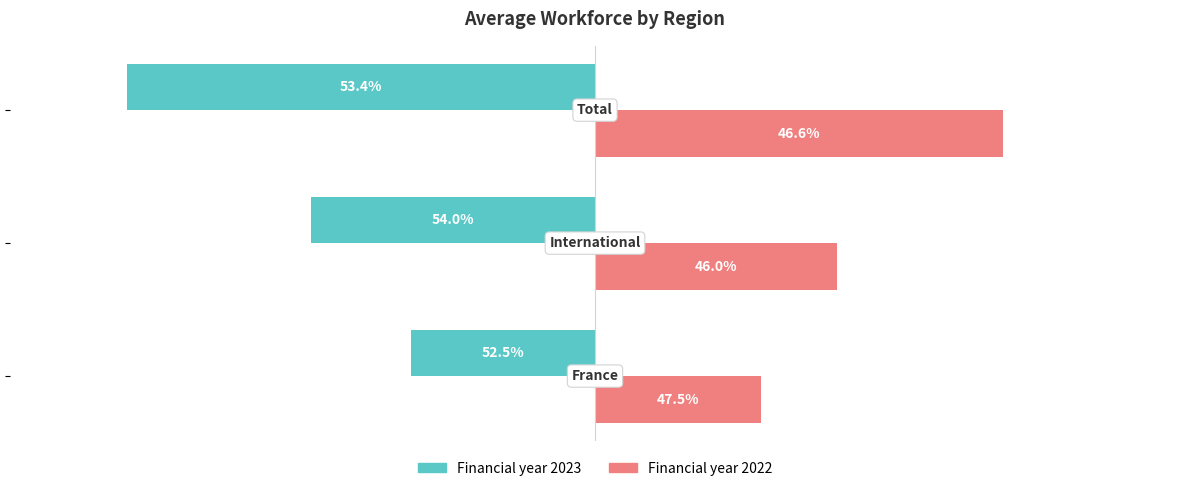

What are all the series names shown in the legend?

Financial year 2023, Financial year 2022